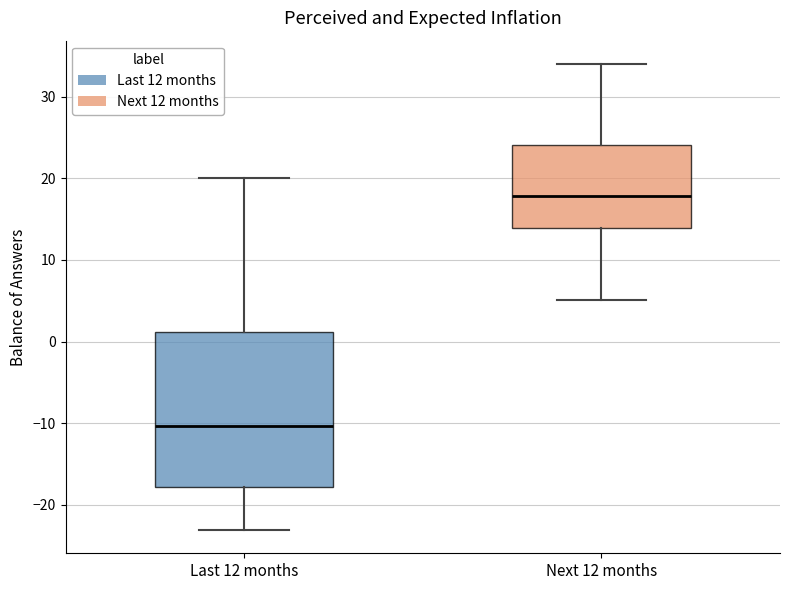

Which box's median line is the highest?

Next 12 months